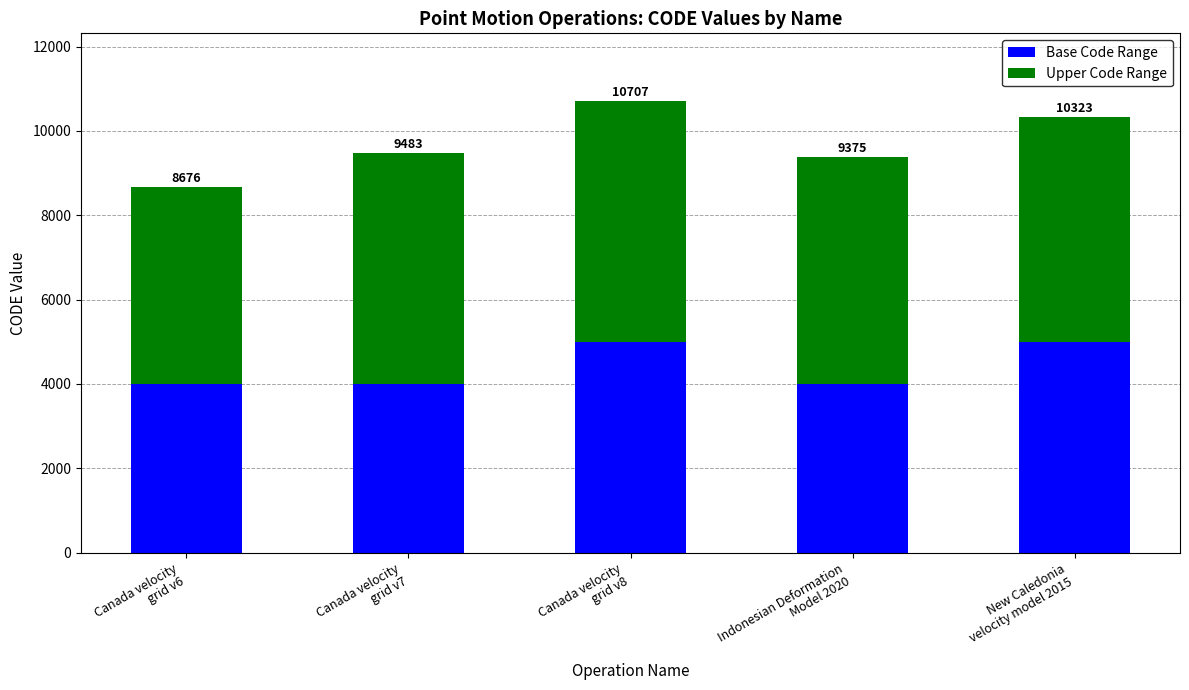

Rank the series by their average value, from highest to lowest.

Upper Code Range, Base Code Range